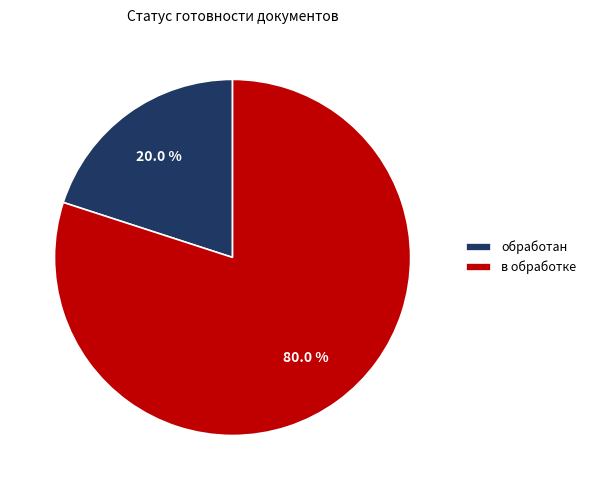

Which slice is the largest?

в обработке